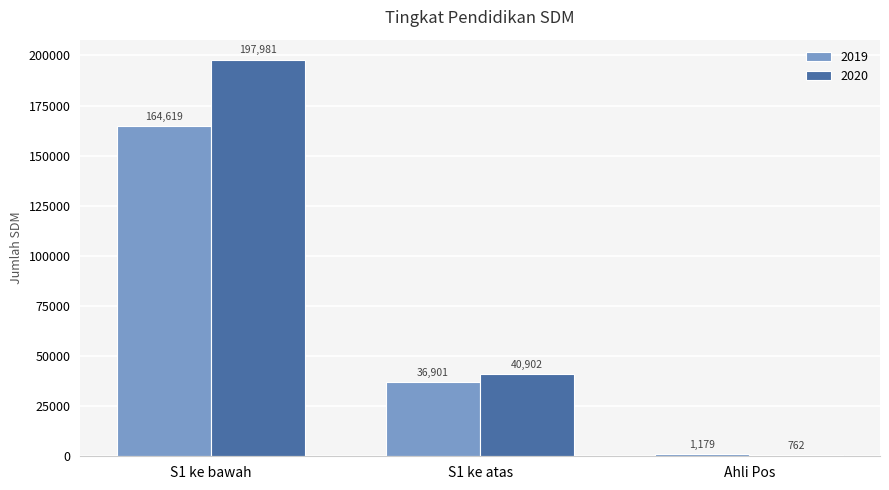

Is it true that 2020 equals 54851 at S1 ke atas?

False